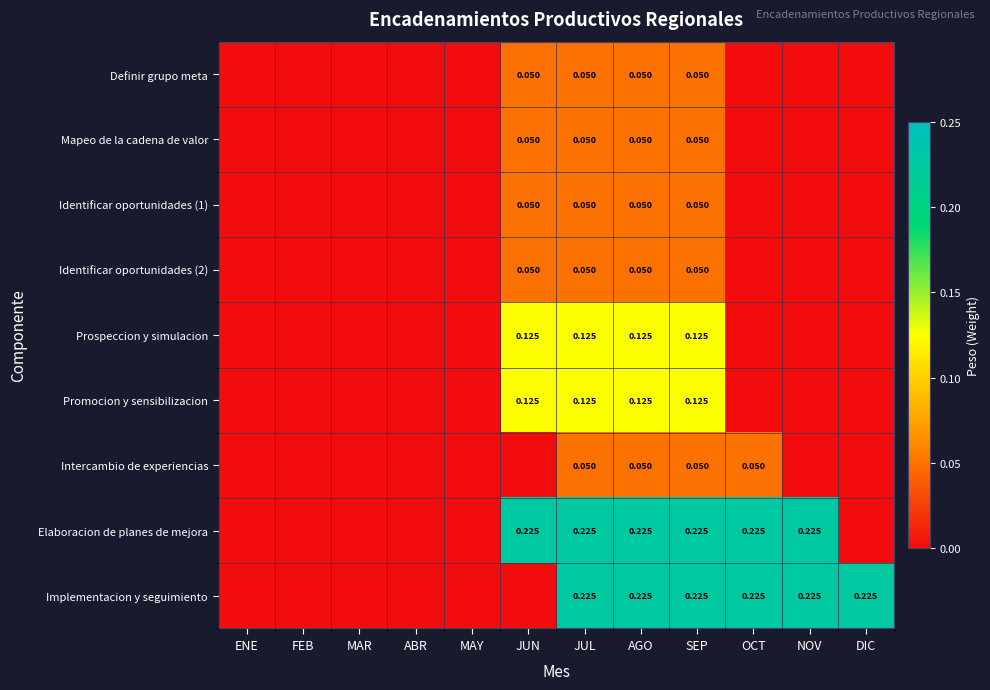

How many Intercambio de experiencias values are between 0 and 1?

12